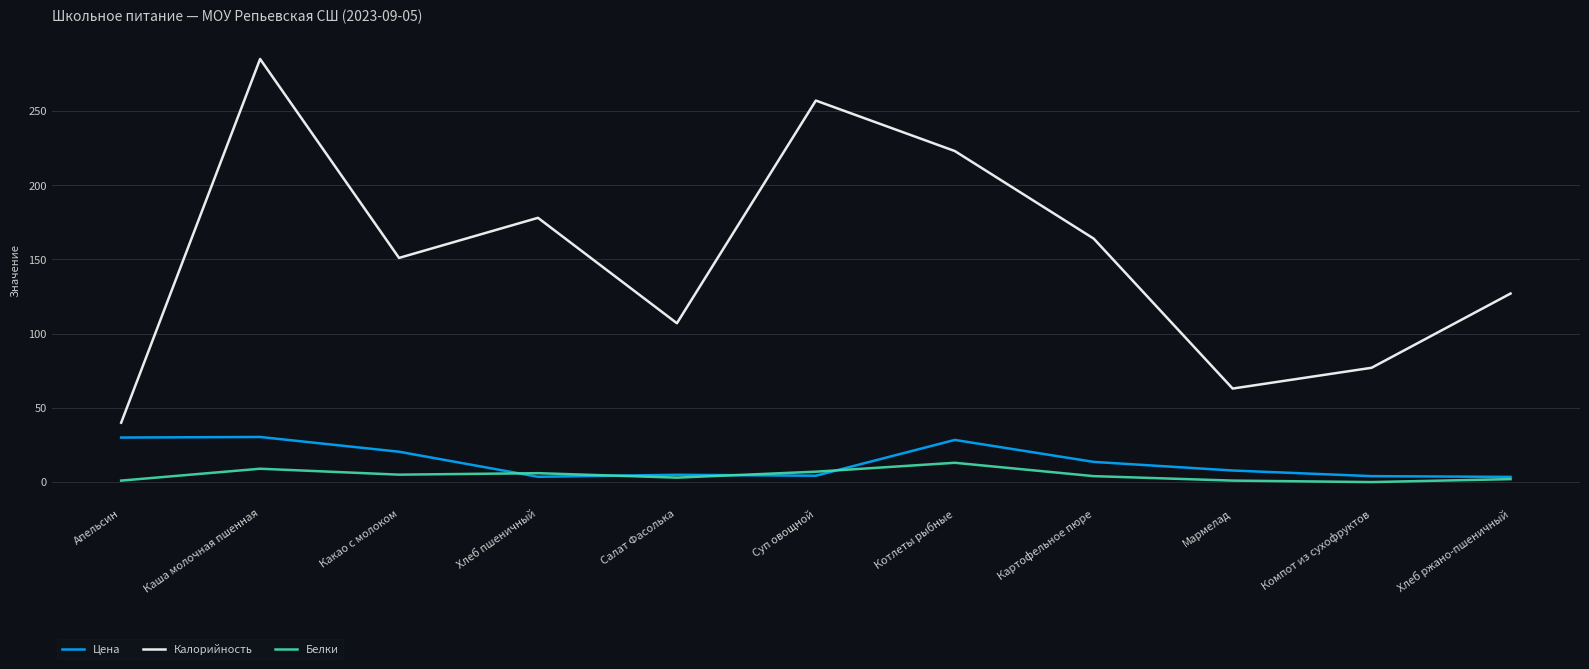

Is it true that Калорийность equals 15.3 at Апельсин?

False